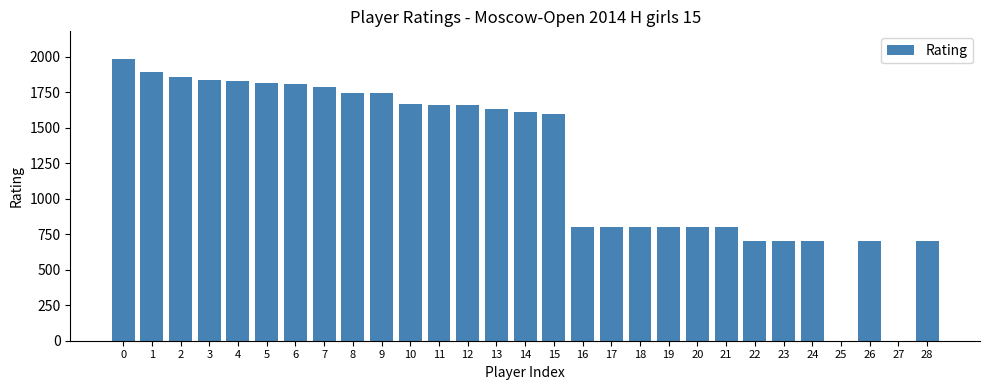

What is the ratio of the value at 2 to the value at 18?

2.3